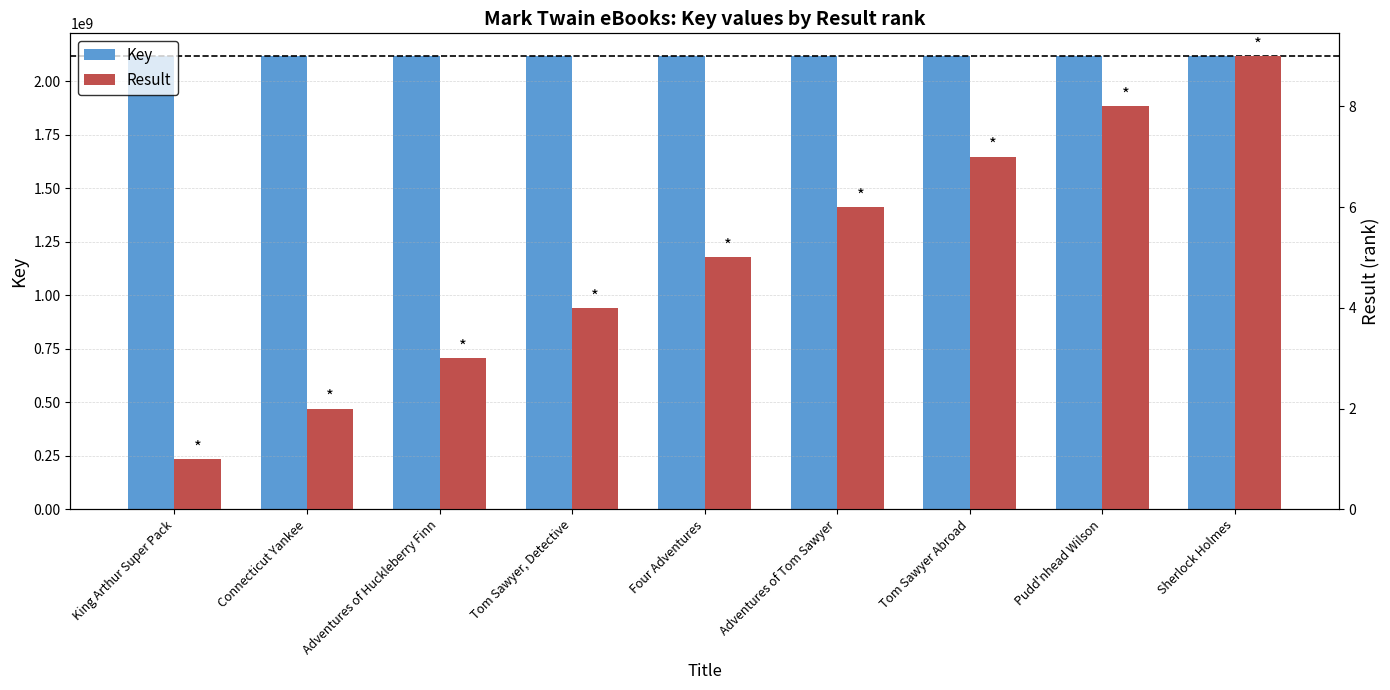

How many data points in Key are less than 2117859511?

4